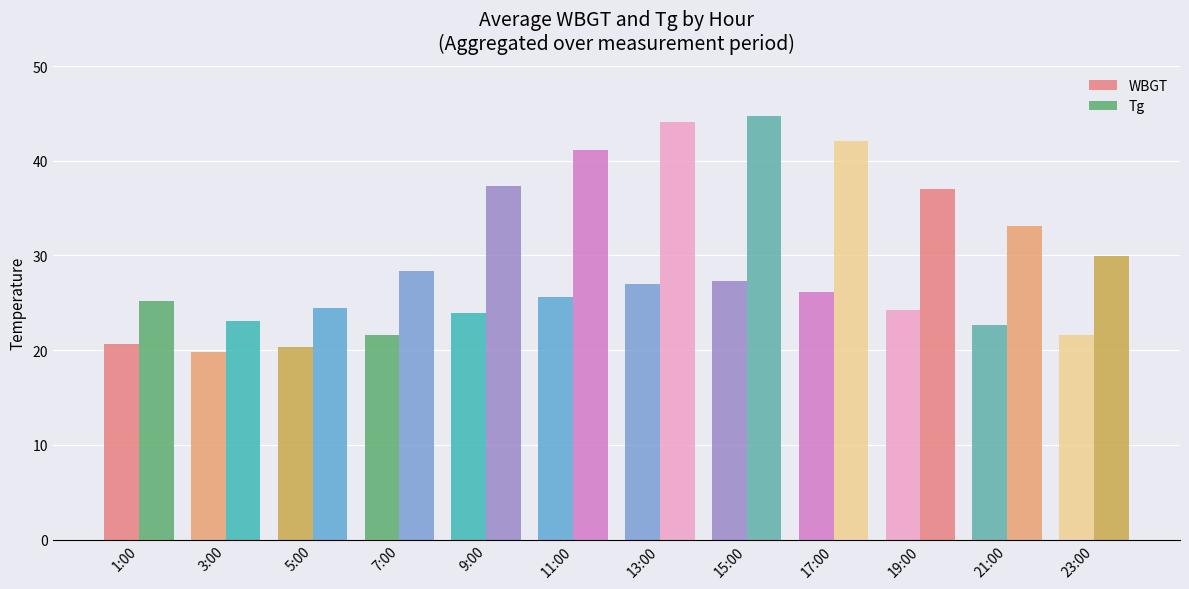

Where is WBGT nearest to the value 23?

21:00